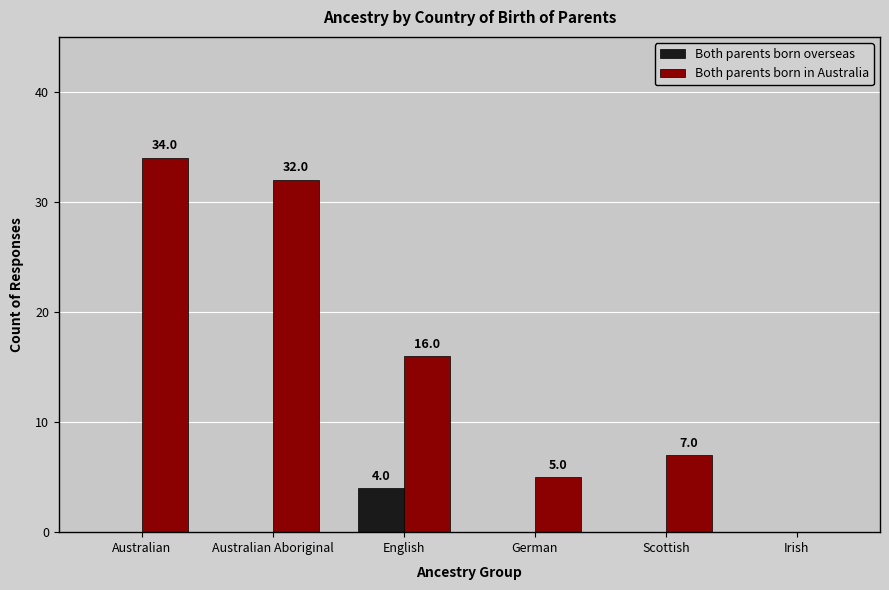

At which category is the sum across all series the highest?

Australian